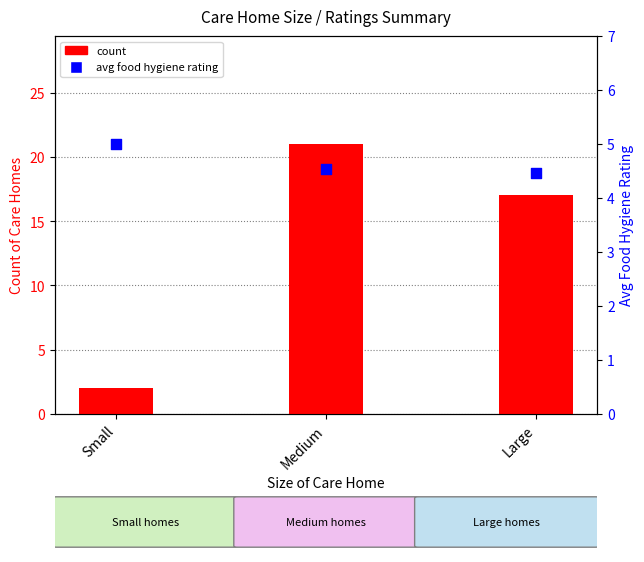

What are all the series names shown in the legend?

count, avg food hygiene rating